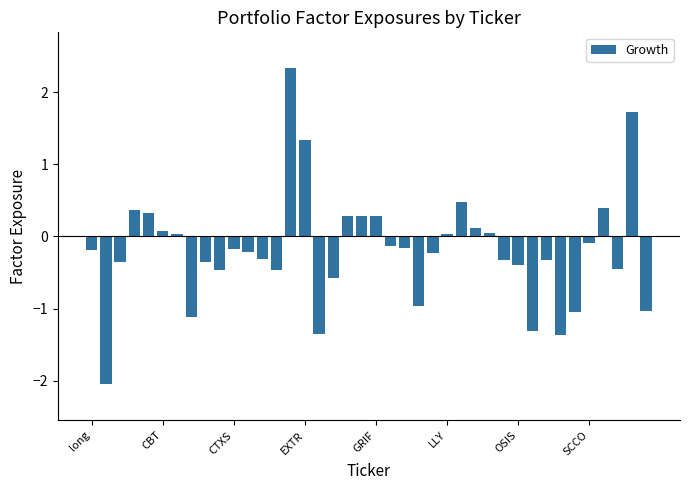

What is the sum of all values?

-7.4